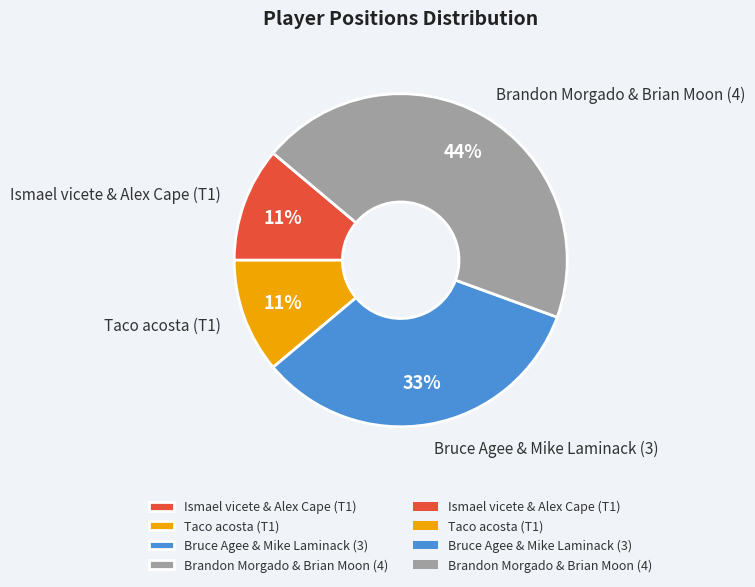

True or false: Bruce Agee & Mike Laminack (3) accounts for 25% of the total.

False